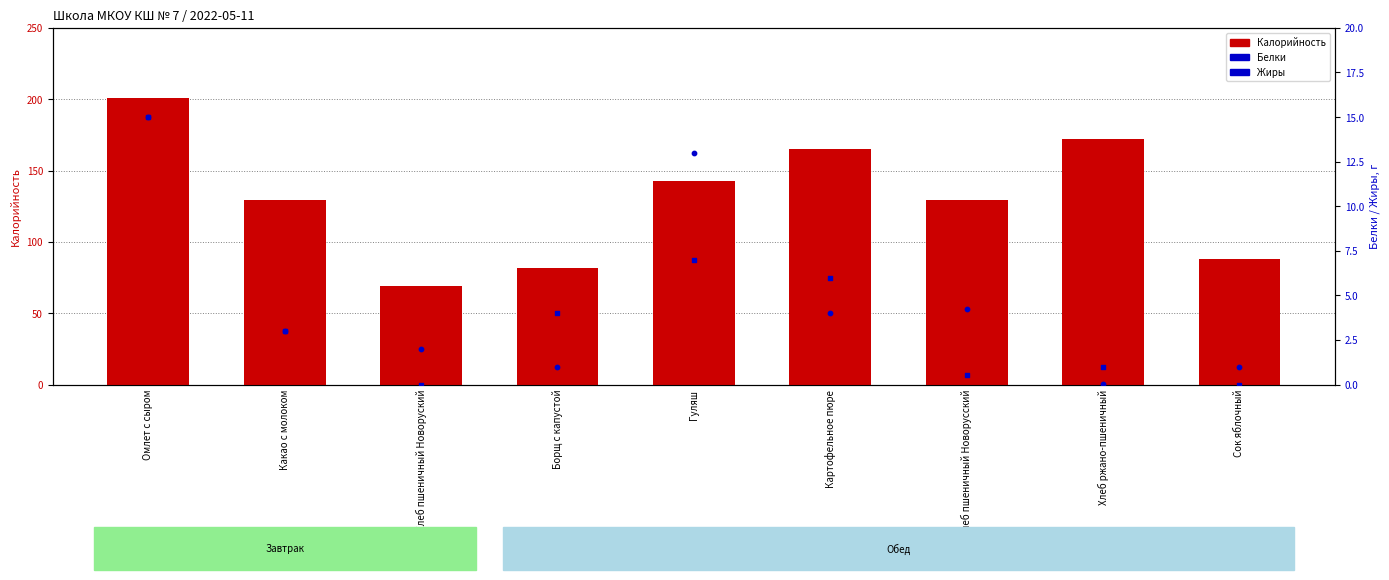

Which series has the largest total across all categories?

Калорийность